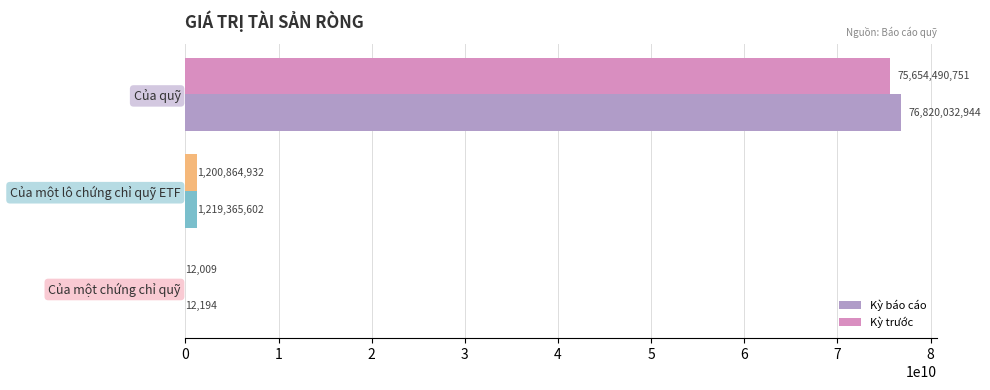

Which series changed the most between Của quỹ and Của một lô chứng chỉ quỹ ETF?

Kỳ báo cáo